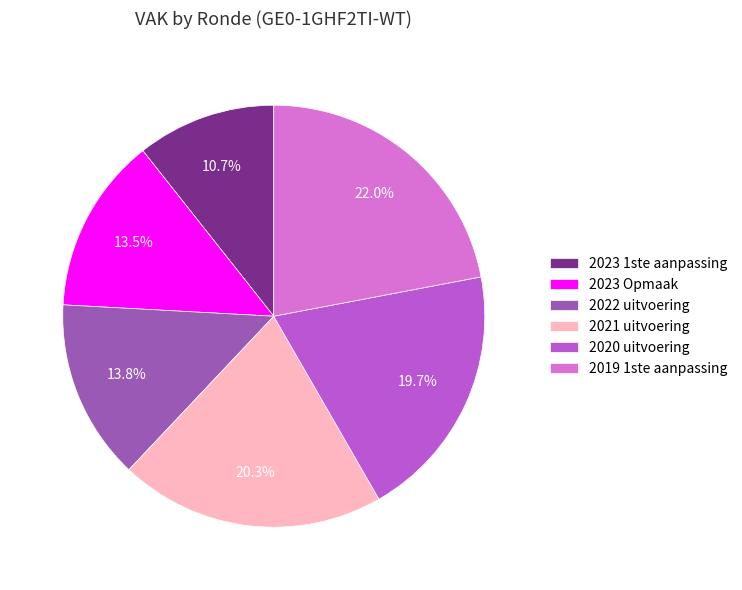

Is it true that 2023 Opmaak is 24% of the pie?

False